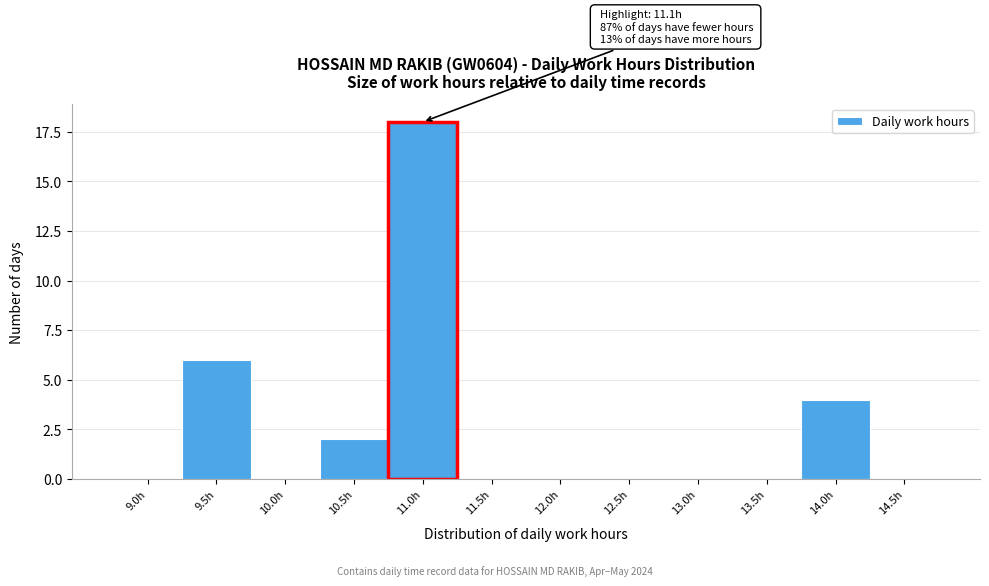

Reading right to left, list all the values displayed in this chart.

14.5h=0	14.0h=4	13.5h=0	13.0h=0	12.5h=0	12.0h=0	11.5h=0	11.0h=18	10.5h=2	10.0h=0	9.5h=6	9.0h=0